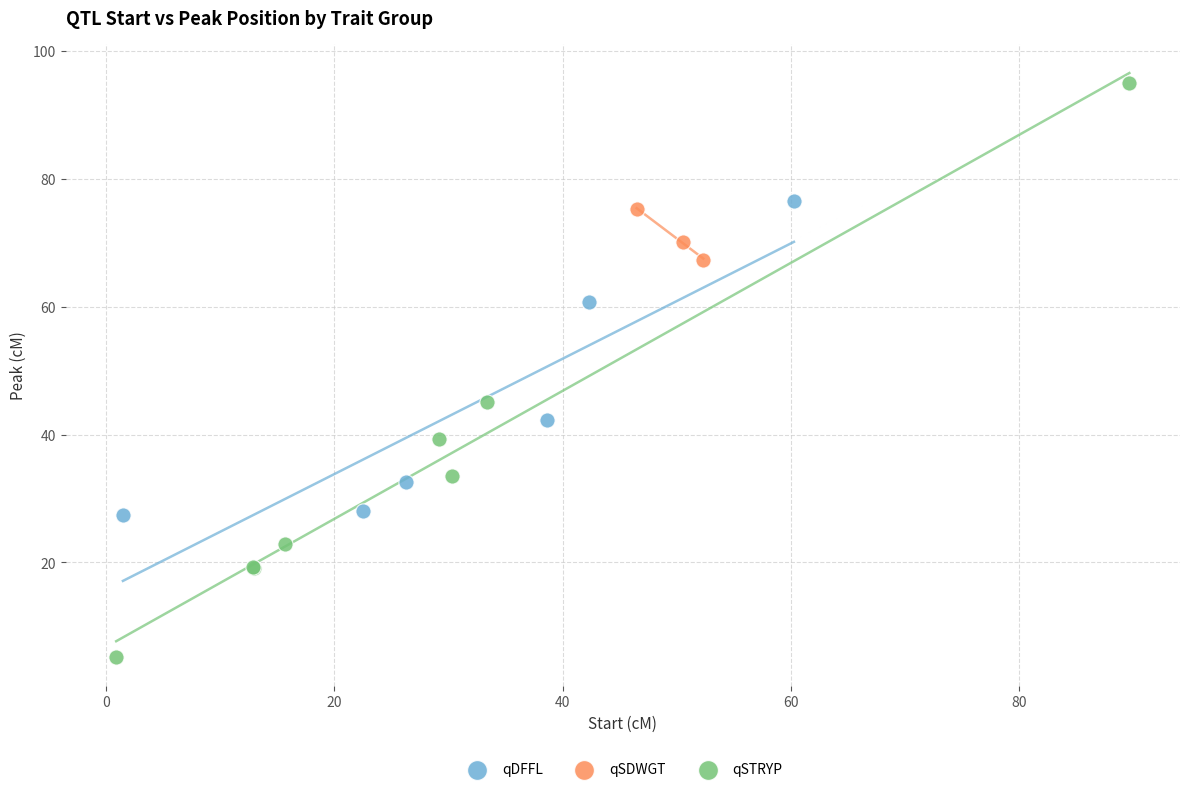

Which series reaches the maximum Y coordinate?

qSTRYP